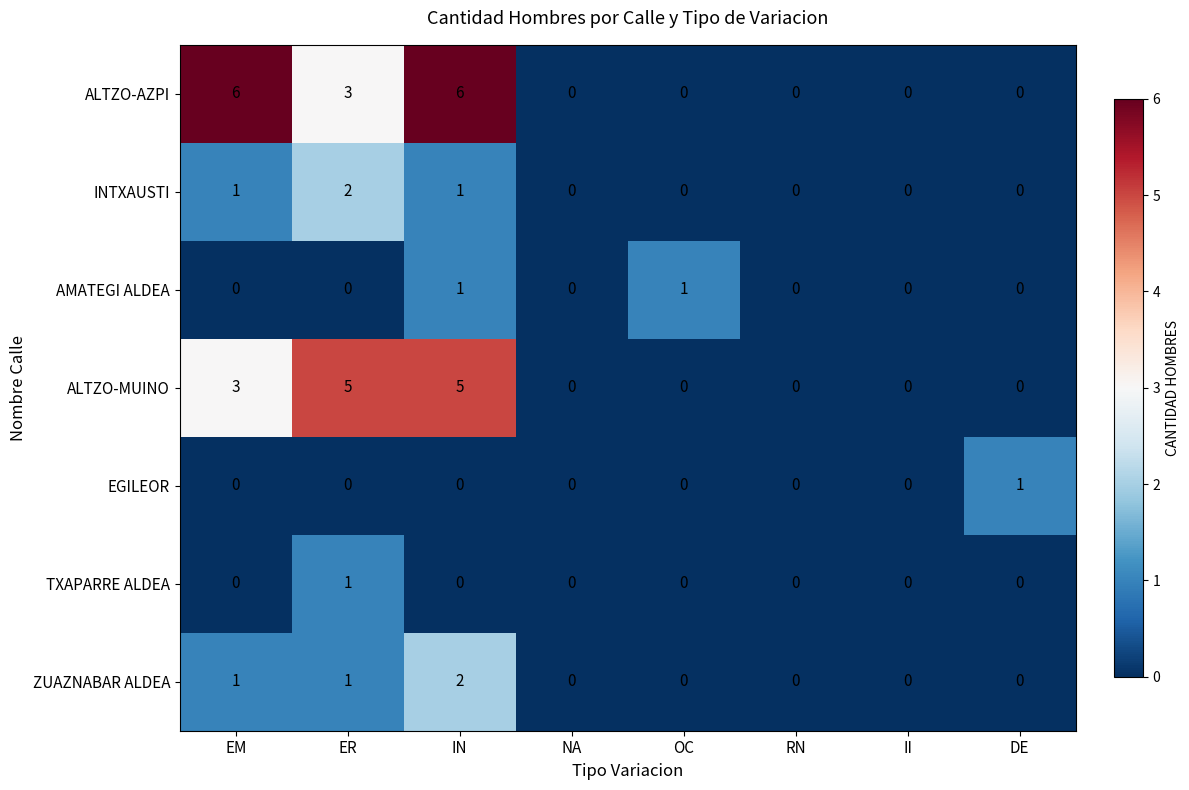

At which category is the sum across all series the highest?

IN